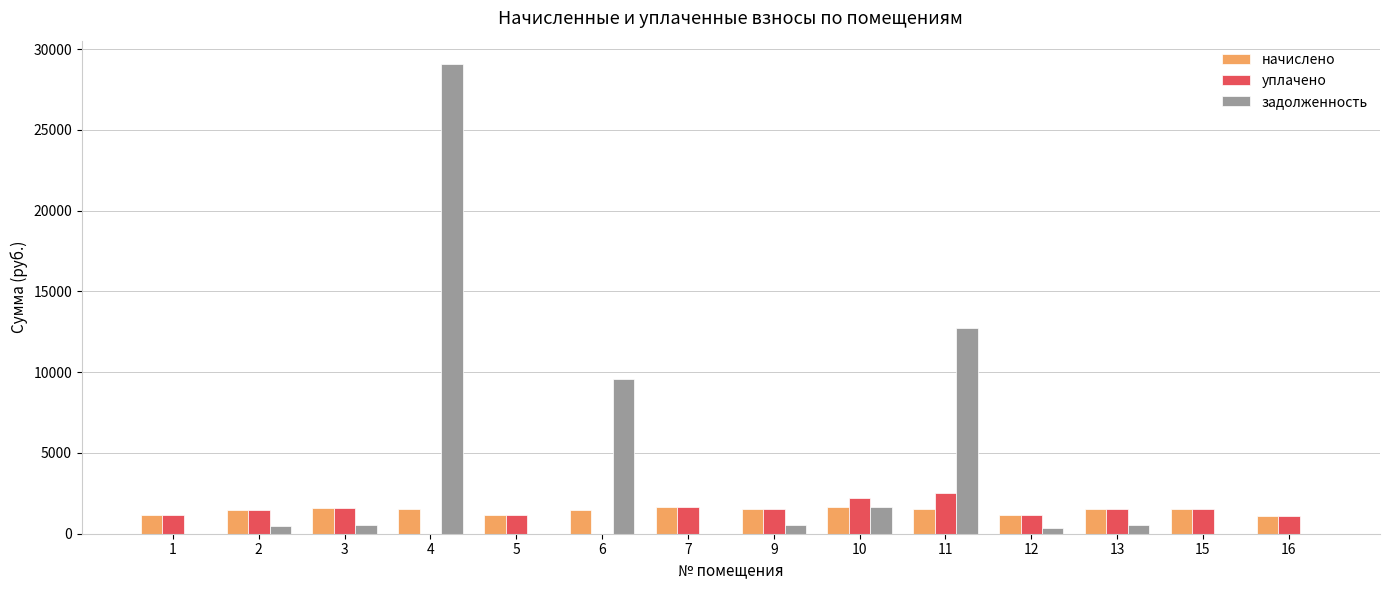

What is the sum of all задолженность values?

55479.7